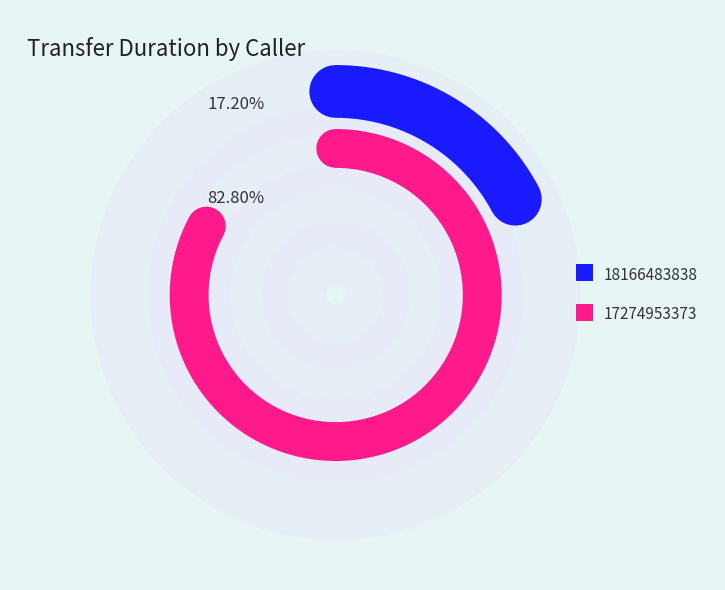

Combined, what portion of the pie is 17274953373 and 18166483838?

100.0%